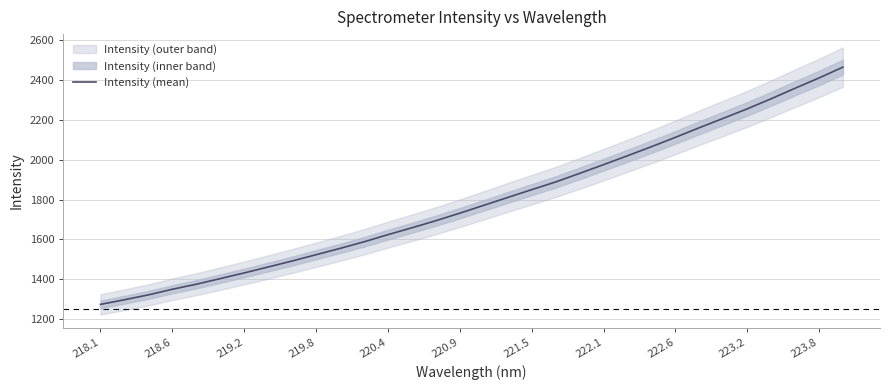

What is the average value?

1792.6